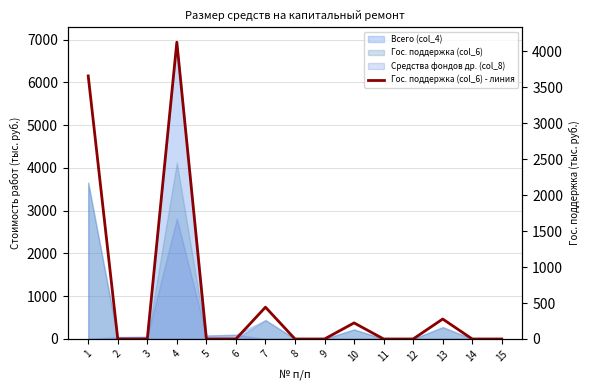

How many data points are above 0?

5